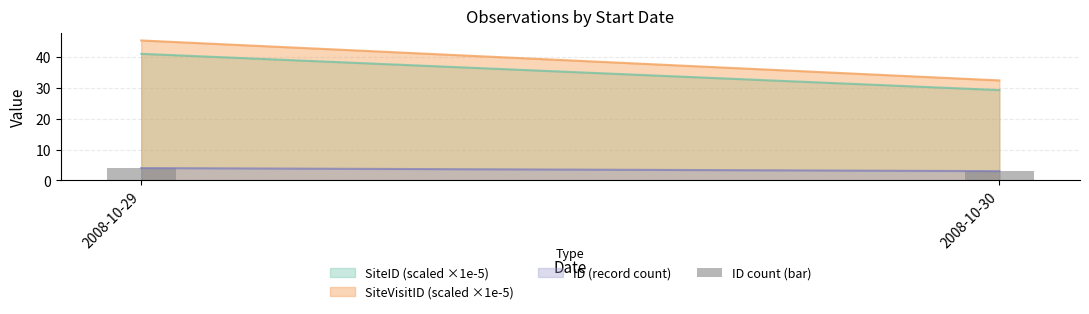

What is the sum of the values at 2008-10-30 and 2008-10-29?

7